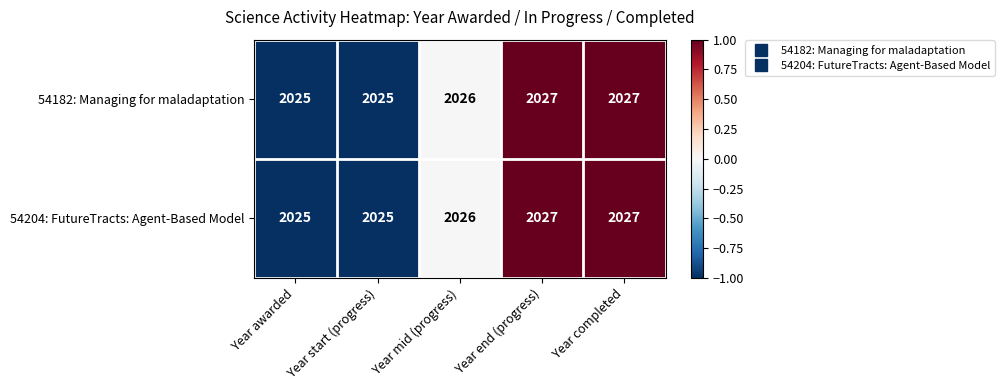

What is the highest value of the 54204: FutureTracts: Agent-Based Model series?

2027